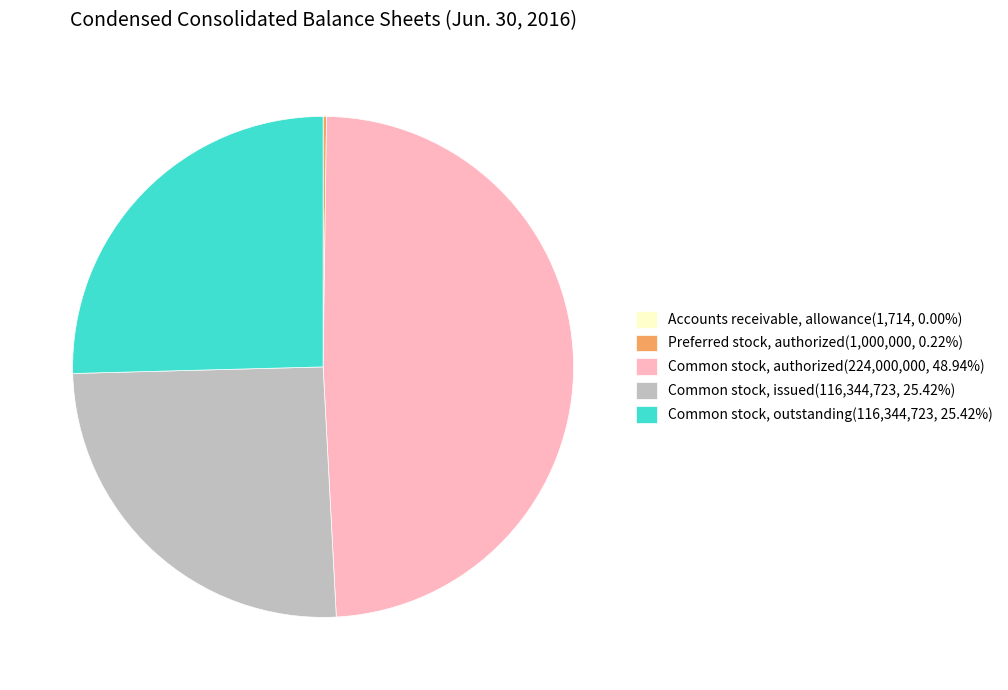

Approximately how many times larger is the value at Common stock, outstanding(116,344,723, 25.42%) compared to Common stock, issued(116,344,723, 25.42%)?

1.0